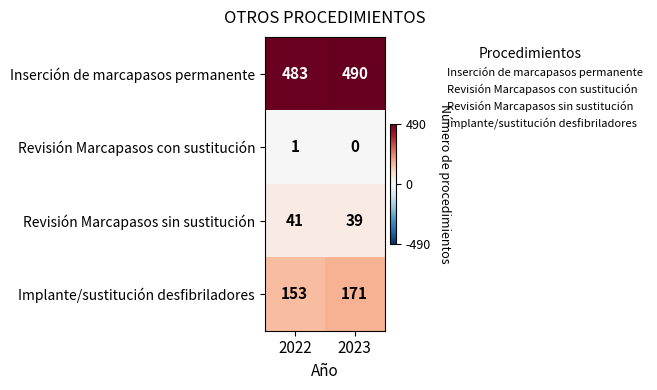

Where is Inserción de marcapasos permanente nearest to the value 486?

2022